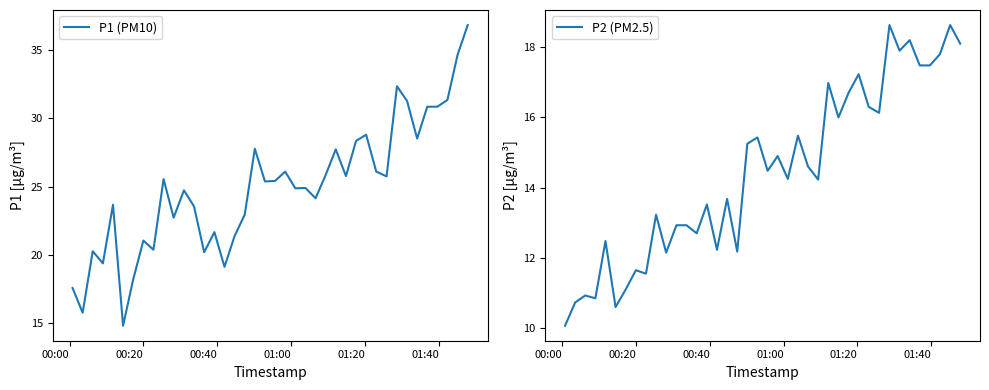

True or false: P1 (PM10) has a value of 45.5 at 20.

False